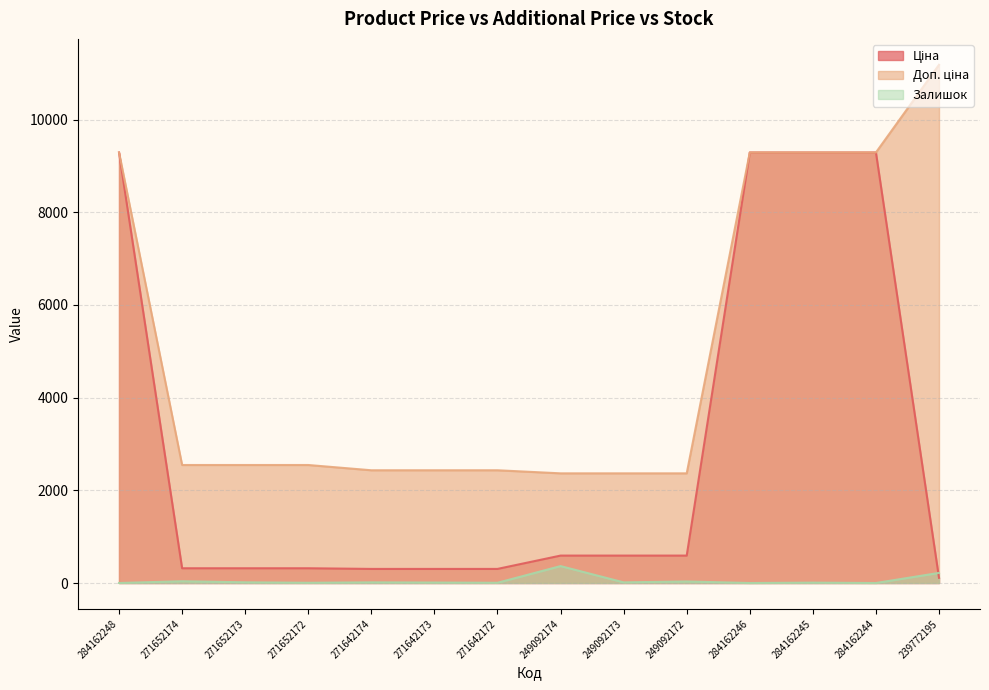

Does the chart display data point markers on the line(s)?

No